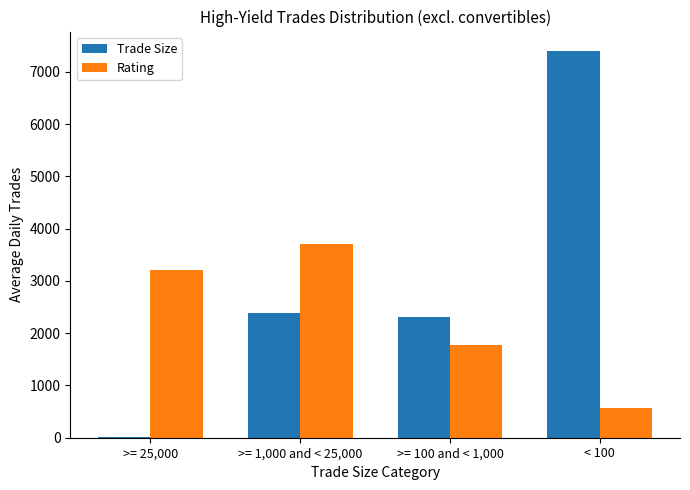

Between >= 1,000 and < 25,000 and >= 100 and < 1,000, which series saw the biggest shift?

Rating